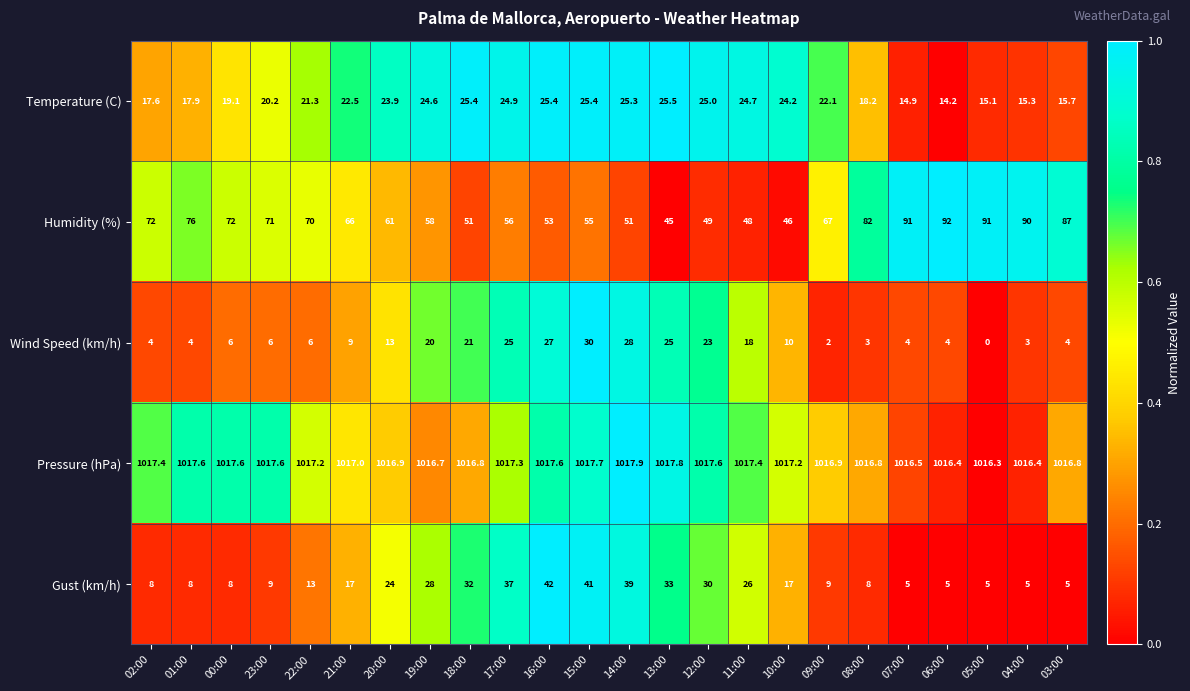

At which category does the chart reach its peak across all series?

14:00